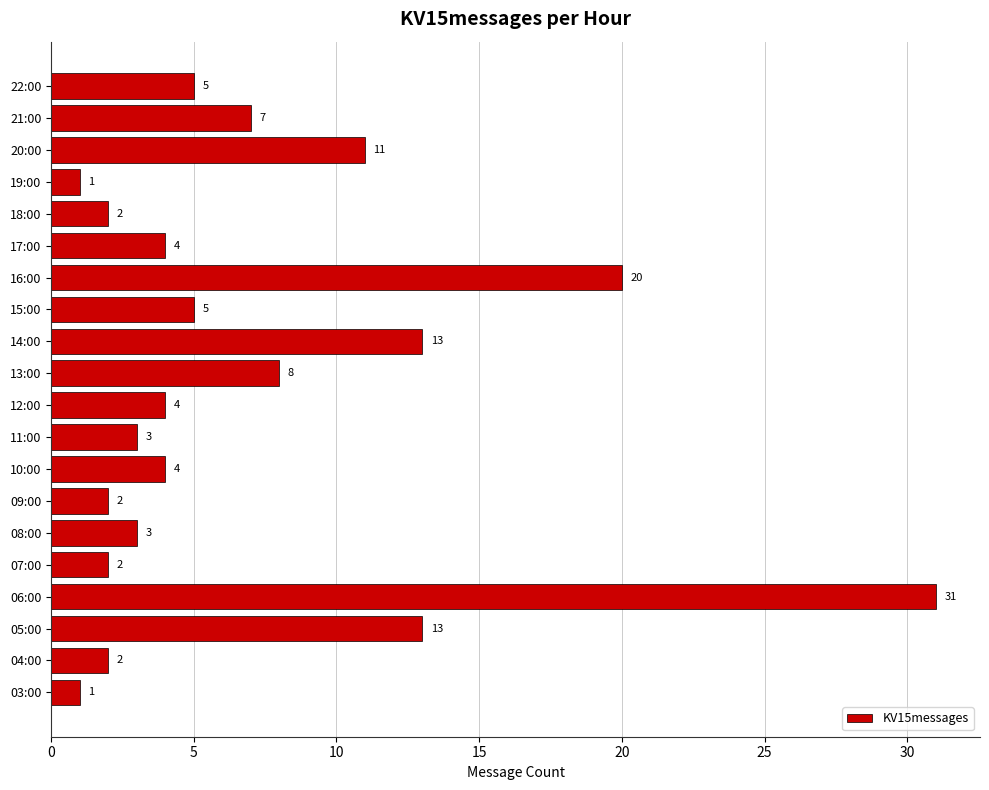

Is it true that the value at 22:00 is 7?

False